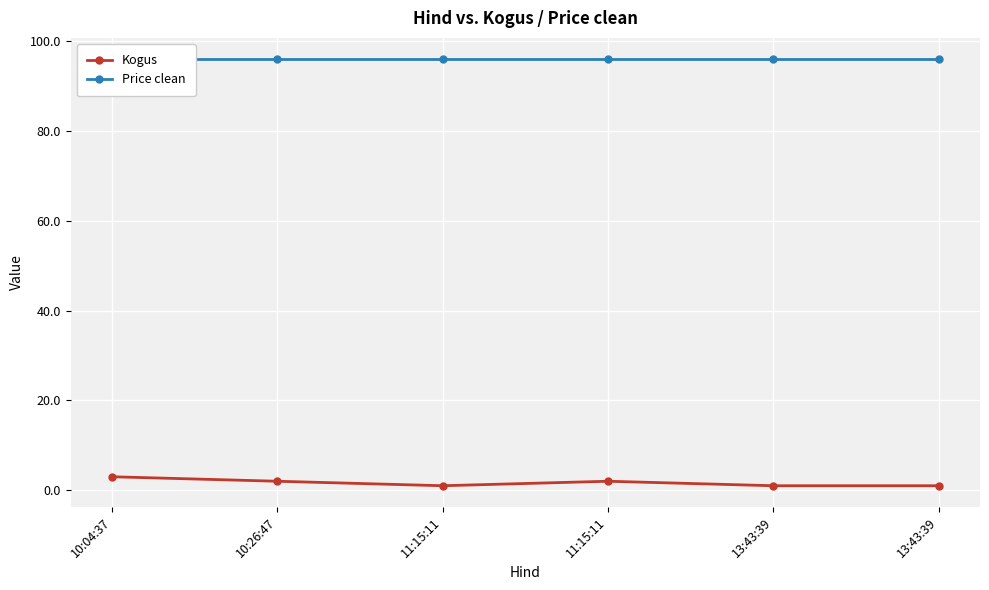

Which series has the largest total across all categories?

Price clean